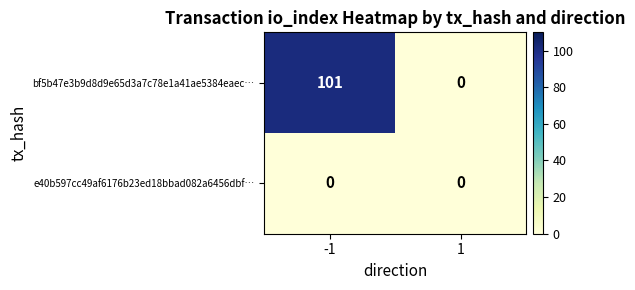

True or false: bf5b47e3b9d8d9e65d3a7c78e1a41ae5384eaec… has a value of 0 at 1.

True